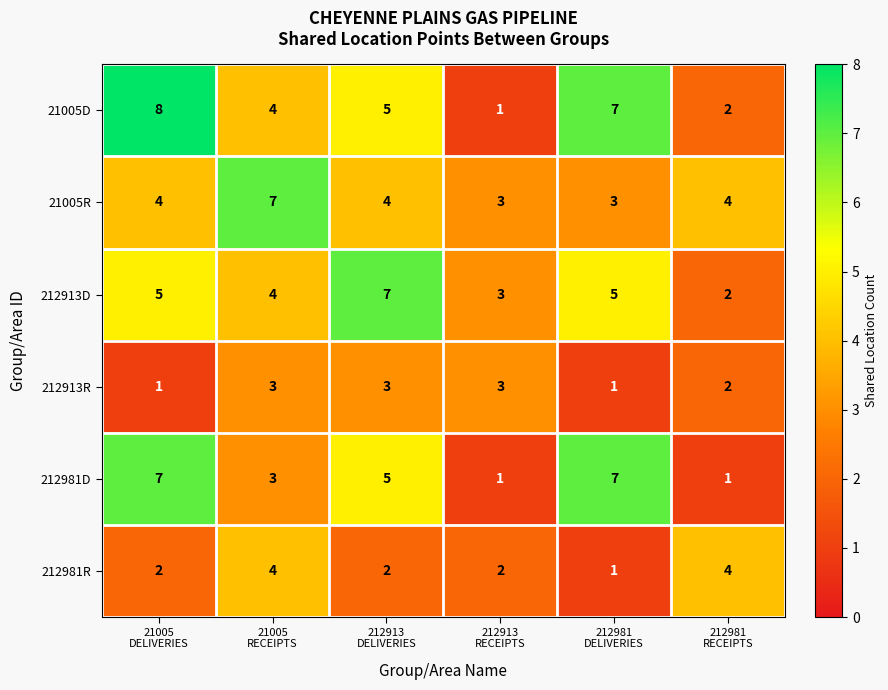

Count the 212981D values in the range 1 to 7.

6